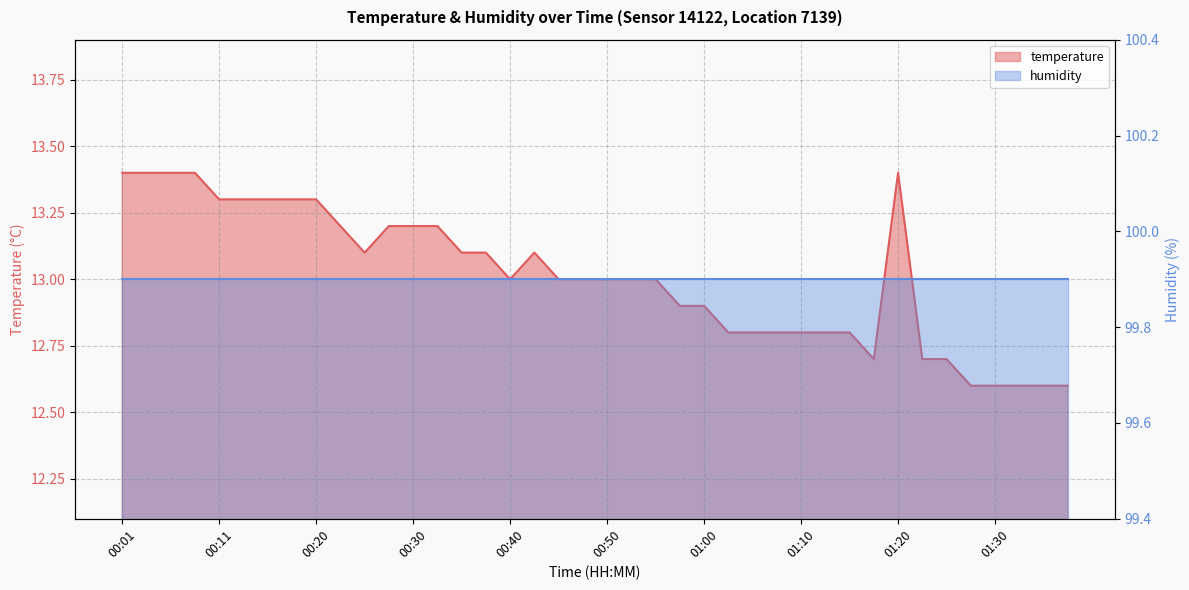

The chart shows a value of 21.8 at 00:20. True or false?

False